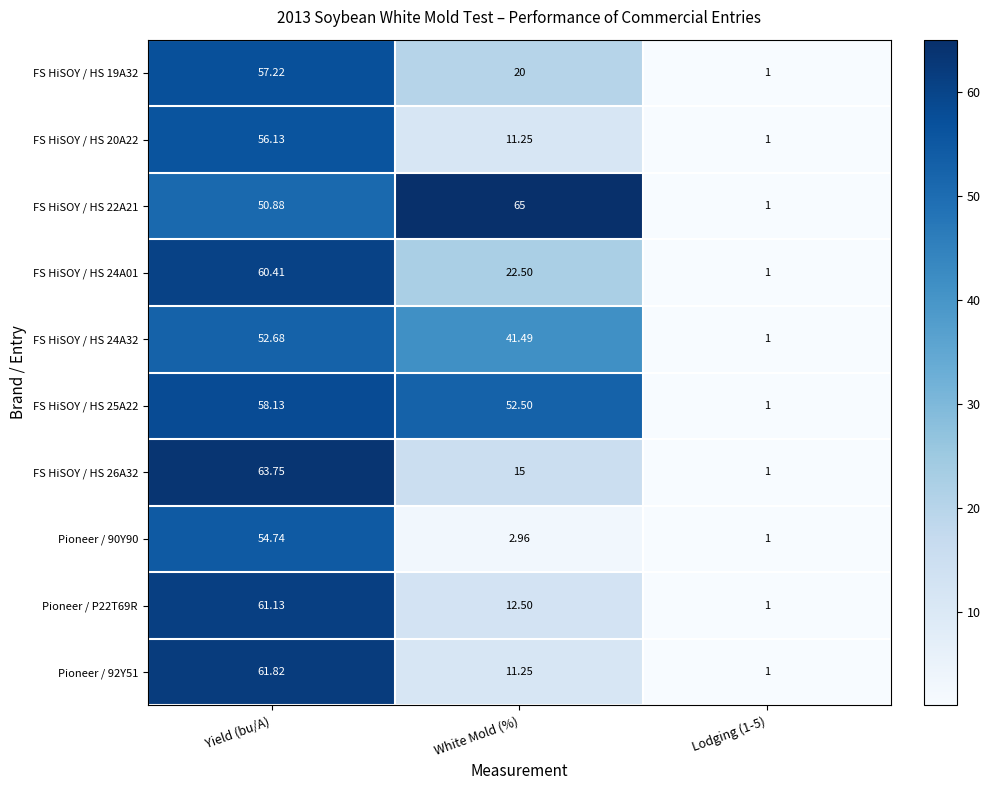

Between Yield (bu/A) and Lodging (1-5), which series saw the biggest shift?

FS HiSOY / HS 26A32